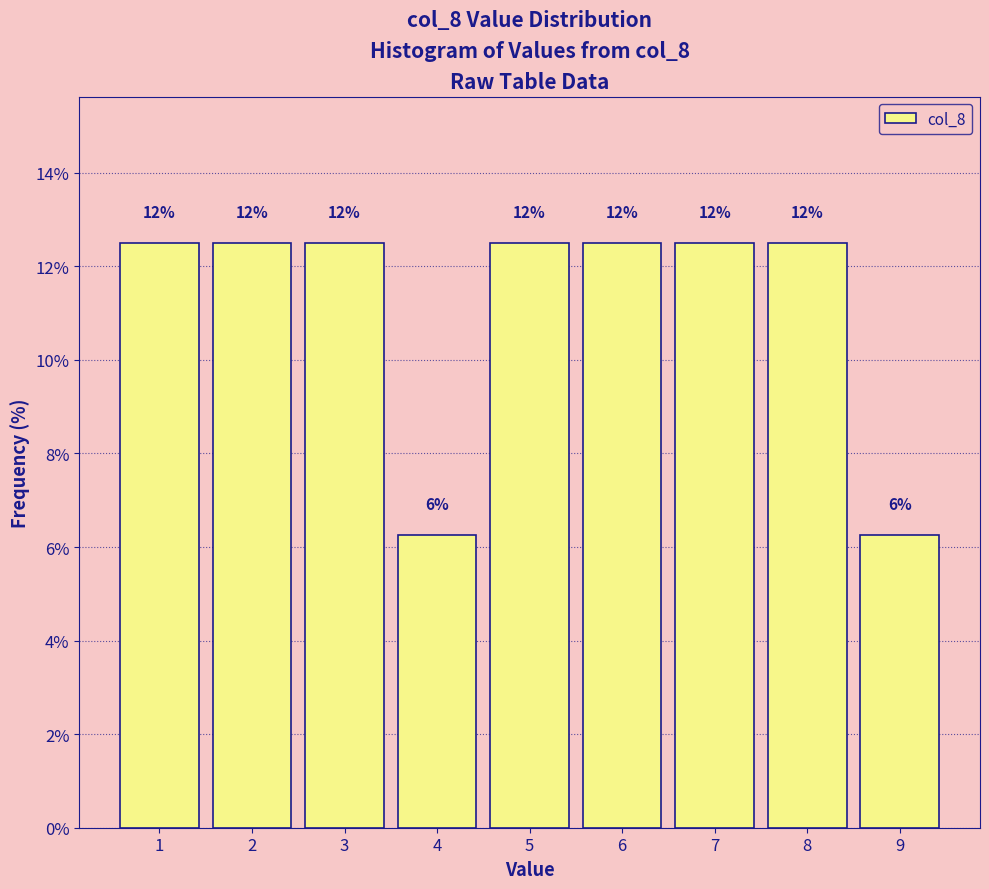

Are the bars horizontal?

No